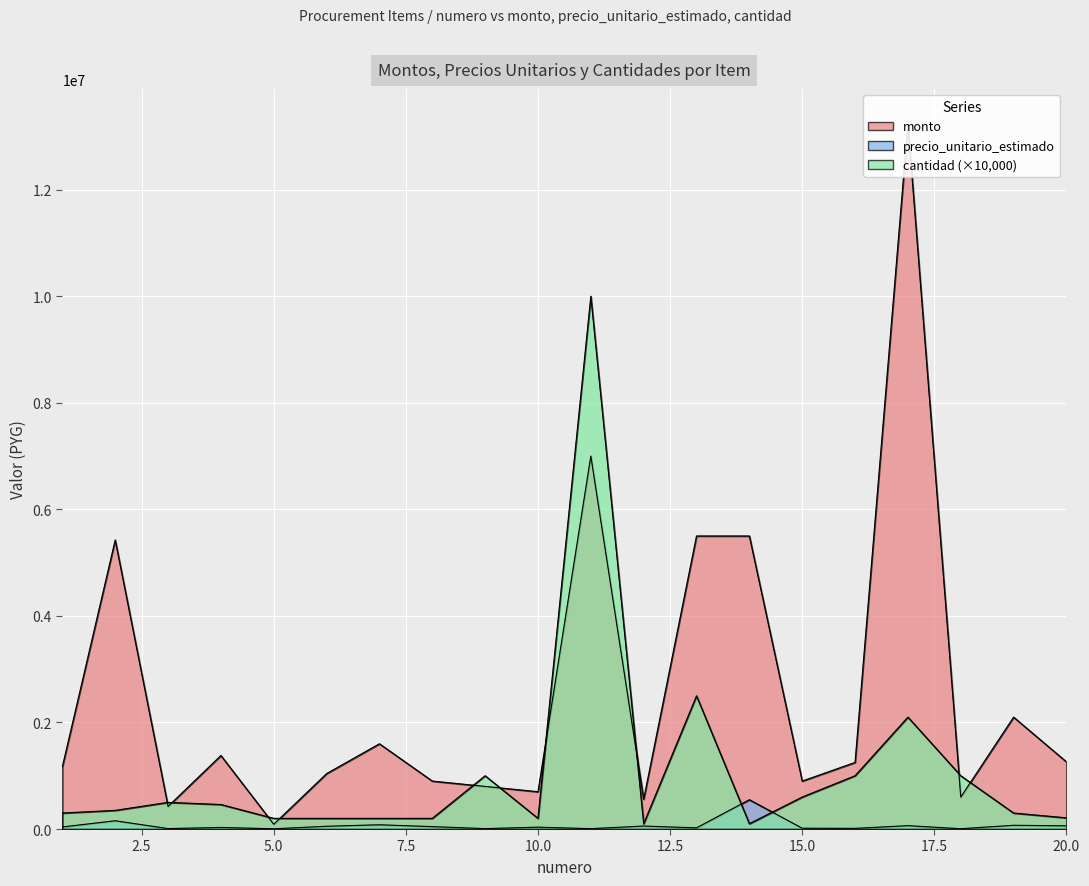

Reading left to right, transcribe all the data shown in this chart.

monto: 1170000	5425000	425000	1380000	90000	1040000	1600000	900000	800000	700000	7000000	560000	5500000	5500000	900000	1250000	13230000	600000	2100000	1260000
precio_unitario_estimado: 39000	155000	8500	30000	4500	52000	80000	45000	8000	35000	7000	56000	22000	550000	15000	12500	63000	6000	70000	60000
cantidad: 300000	350000	500000	460000	200000	200000	200000	200000	1000000	200000	10000000	100000	2500000	100000	600000	1000000	2100000	1000000	300000	210000